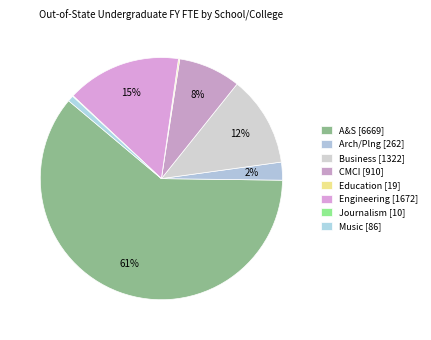

Does Arch/Plng account for over 50% of the chart?

No